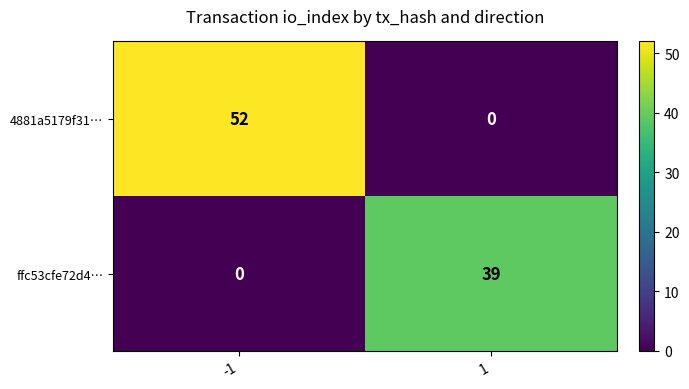

What is the maximum value shown in the chart?

52